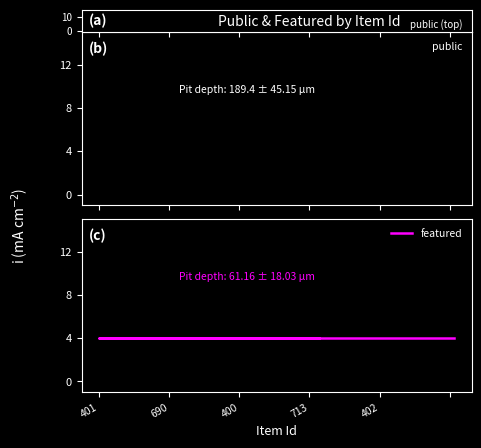

Does the chart display data point markers on the line(s)?

No